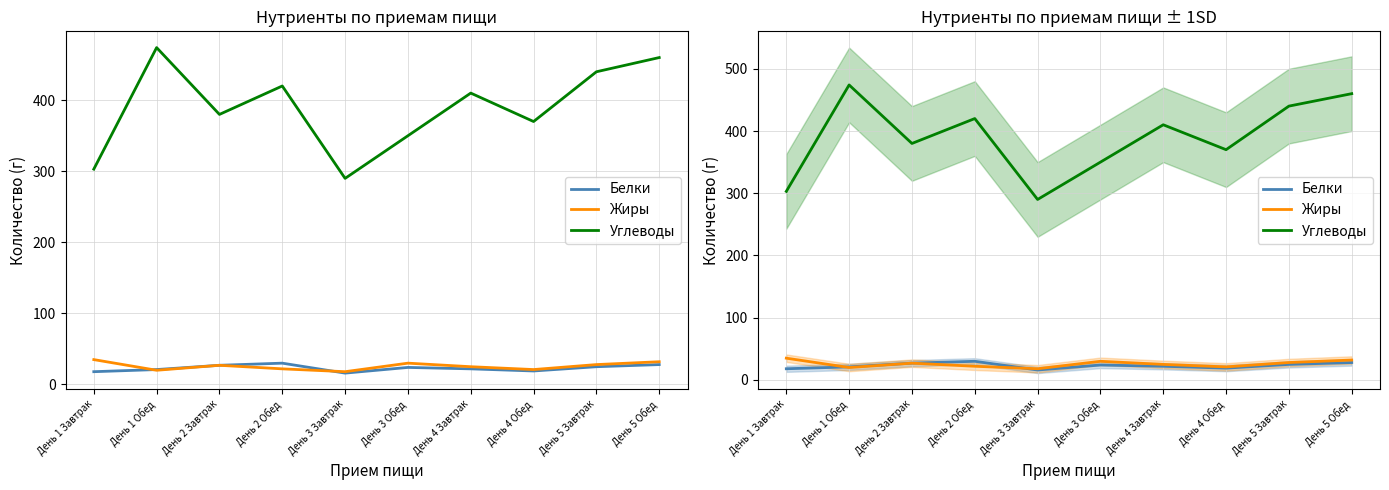

What is the lowest value of the Белки series?

16